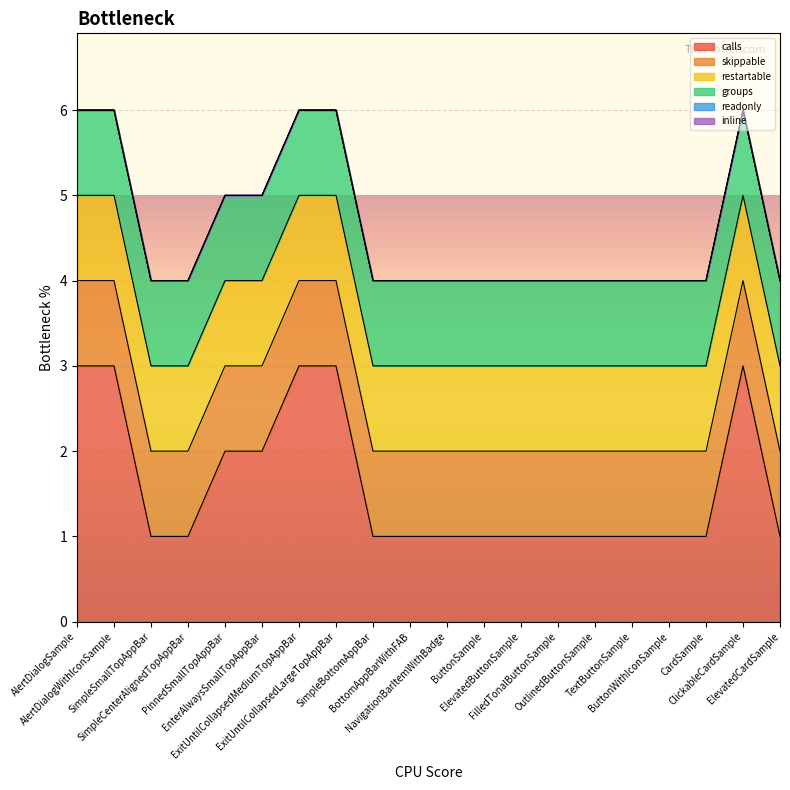

Reading left to right, transcribe all the data shown in this chart.

calls: 3	3	1	1	2	2	3	3	1	1	1	1	1	1	1	1	1	1	3	1
skippable: 1	1	1	1	1	1	1	1	1	1	1	1	1	1	1	1	1	1	1	1
restartable: 1	1	1	1	1	1	1	1	1	1	1	1	1	1	1	1	1	1	1	1
groups: 1	1	1	1	1	1	1	1	1	1	1	1	1	1	1	1	1	1	1	1
readonly: 0	0	0	0	0	0	0	0	0	0	0	0	0	0	0	0	0	0	0	0
inline: 0	0	0	0	0	0	0	0	0	0	0	0	0	0	0	0	0	0	0	0